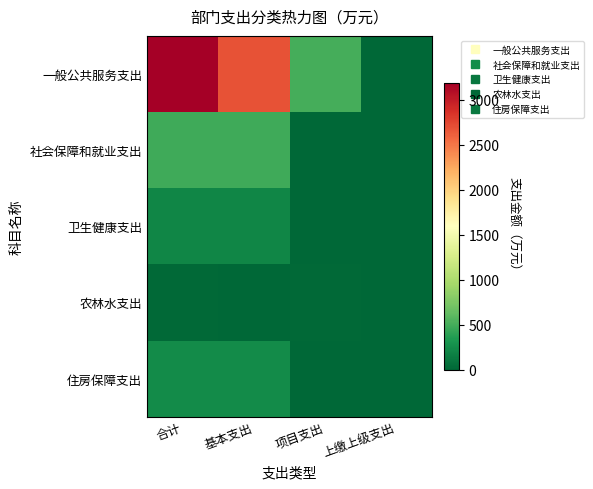

Rank the series at 合计 from highest to lowest value.

一般公共服务支出, 社会保障和就业支出, 住房保障支出, 卫生健康支出, 农林水支出